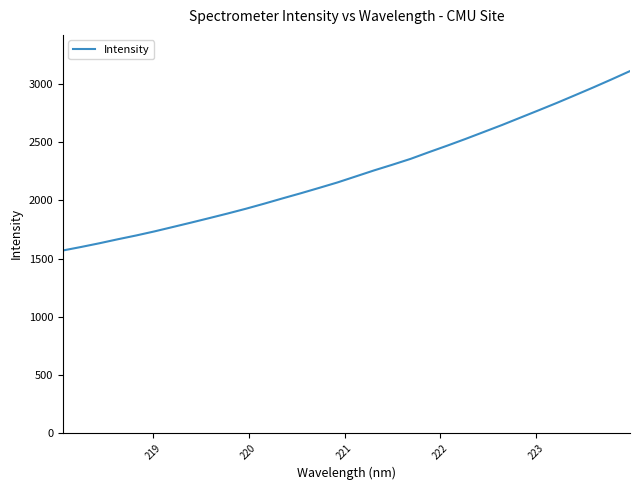

What is the minimum value shown in the chart?

1569.2